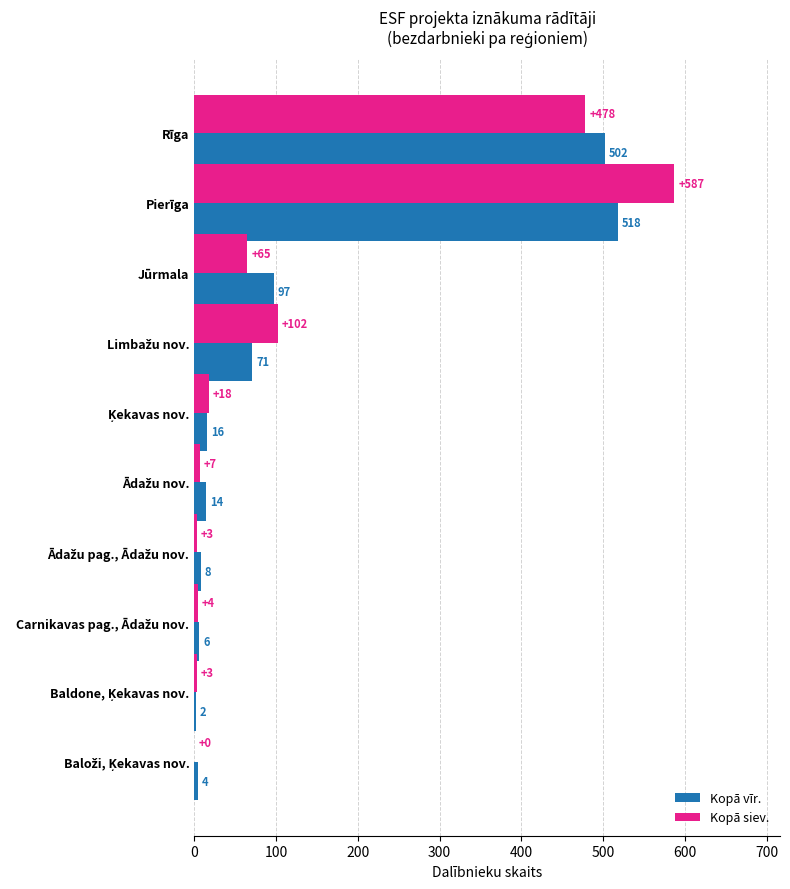

Which series has the largest total across all categories?

Kopā siev.